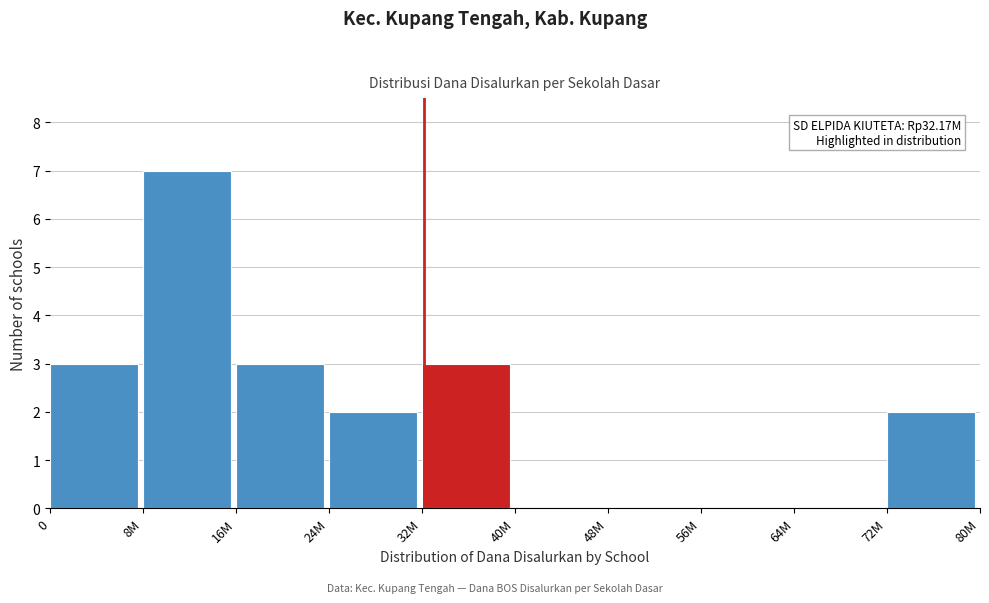

Reading left to right, transcribe all the data shown in this chart.

0=3	8M=7	16M=3	24M=2	32M=3	40M=0	48M=0	56M=0	64M=0	72M=2